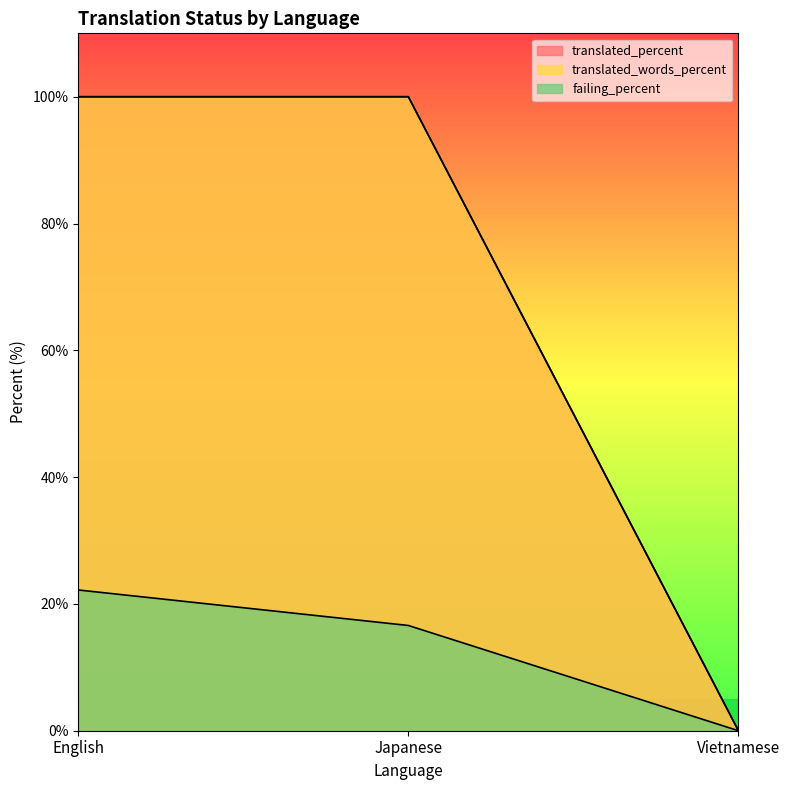

What is the sum of the failing_percent values at Japanese and English?

38.8